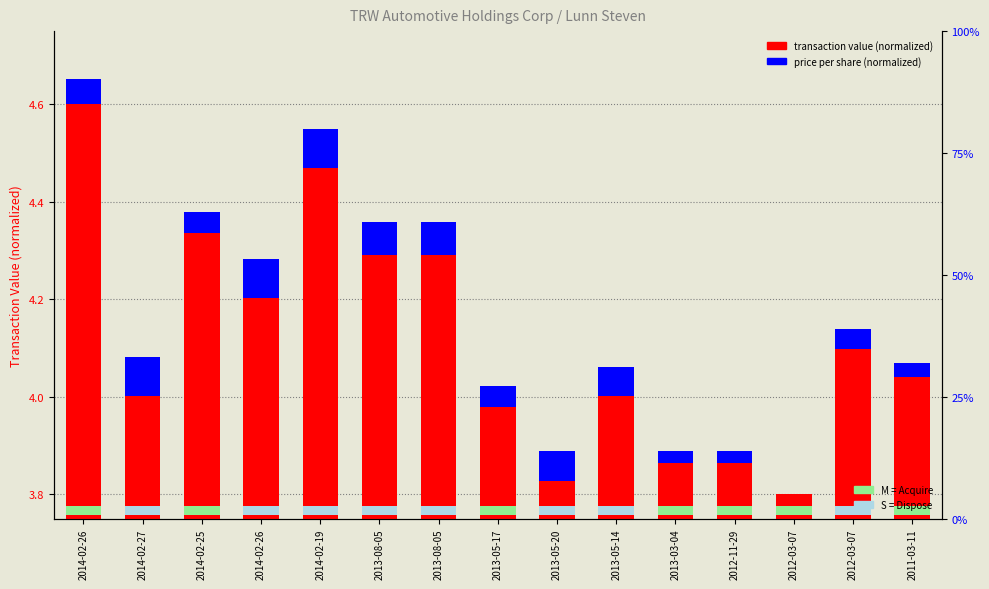

At which category is the sum across all series the highest?

2014-02-26